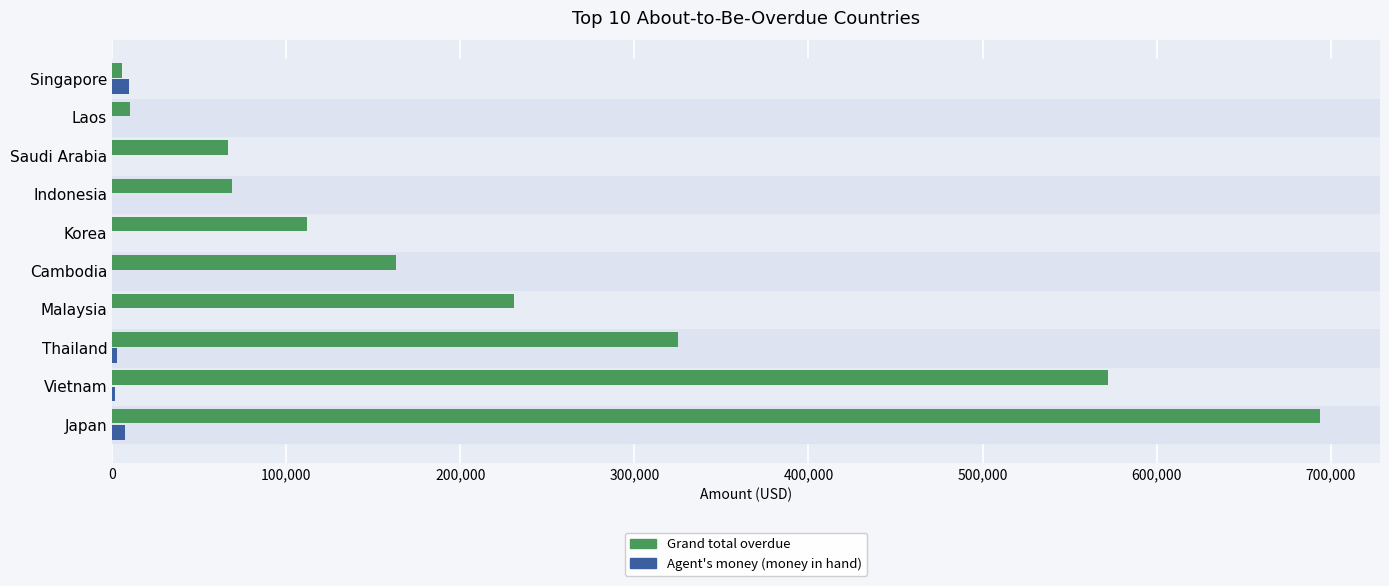

At which category is the sum across all series the highest?

Japan